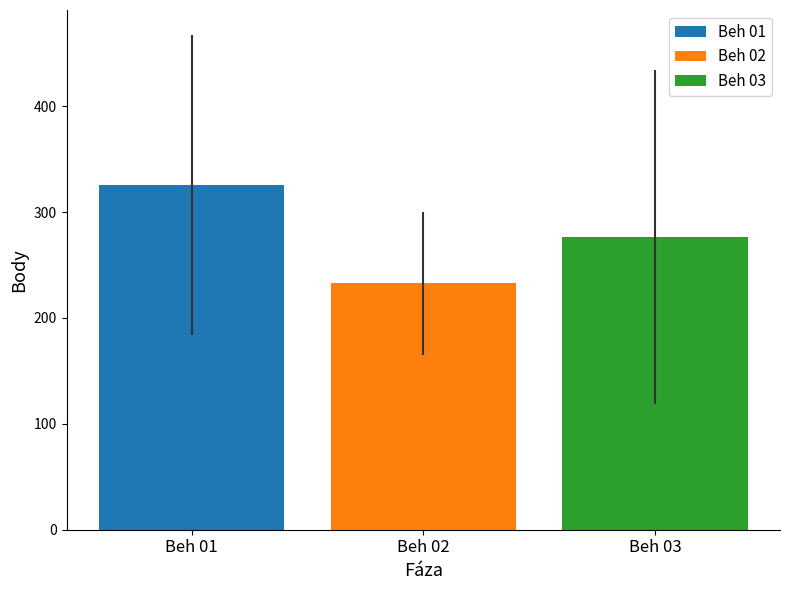

Rank the categories by Beh 02 value from highest to lowest.

Beh 02